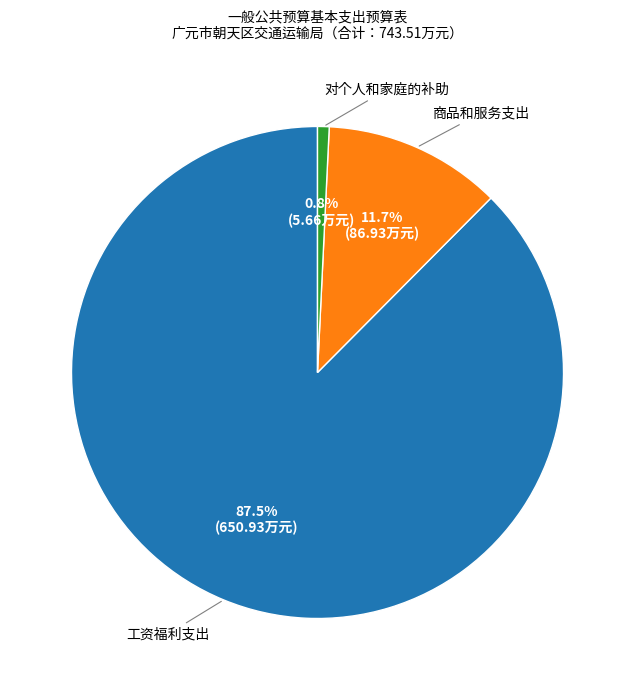

What percentage do 商品和服务支出 and 对个人和家庭的补助 together represent?

12.5%